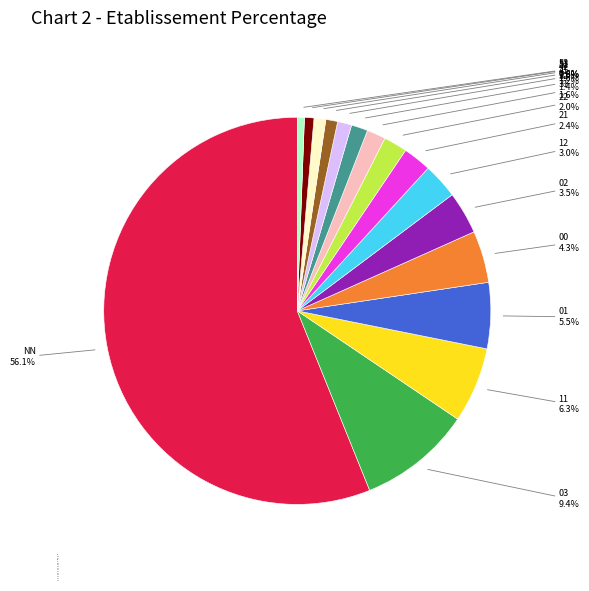

Which category has the biggest portion of the pie?

NN